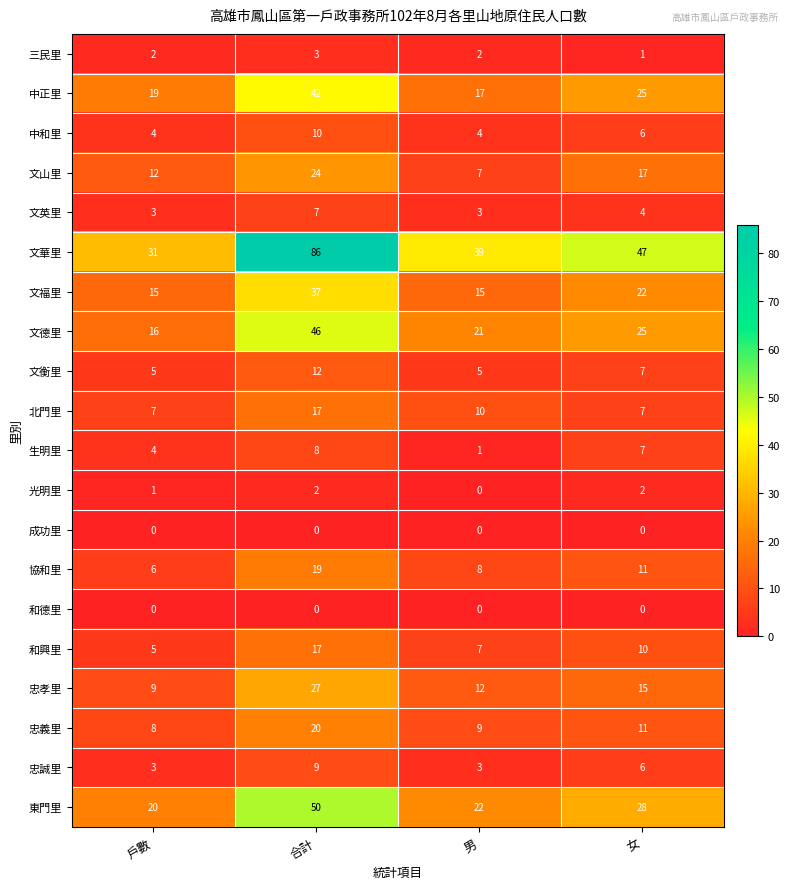

Count the 忠孝里 values in the range 12 to 27.

3